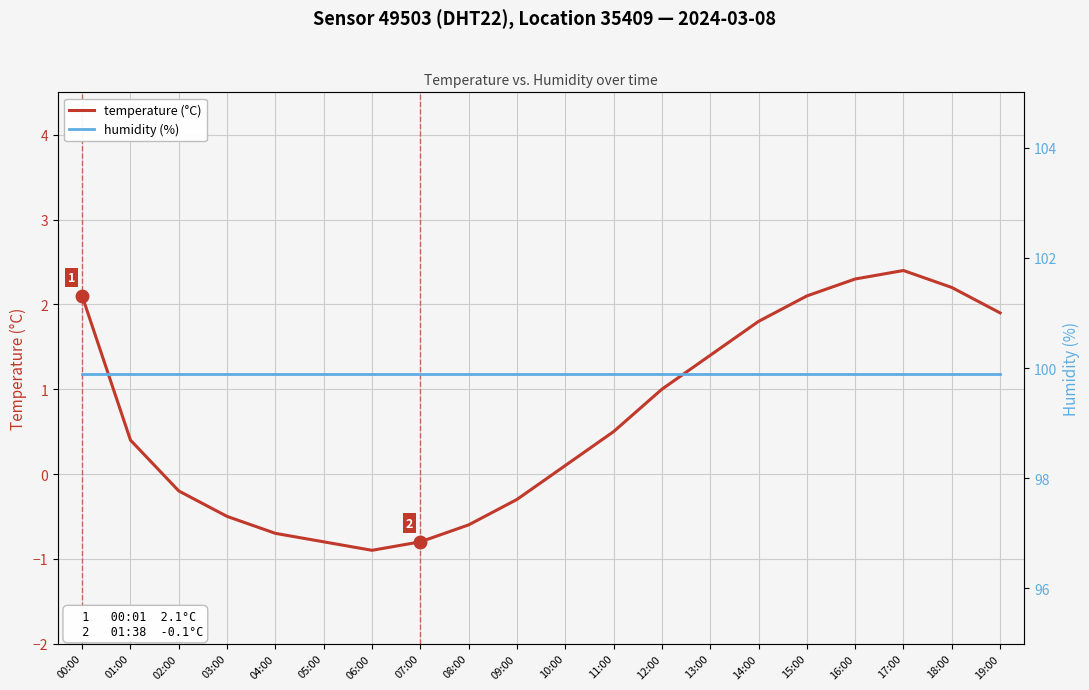

True or false: temperature (°C) and humidity (%) cross at least once.

False